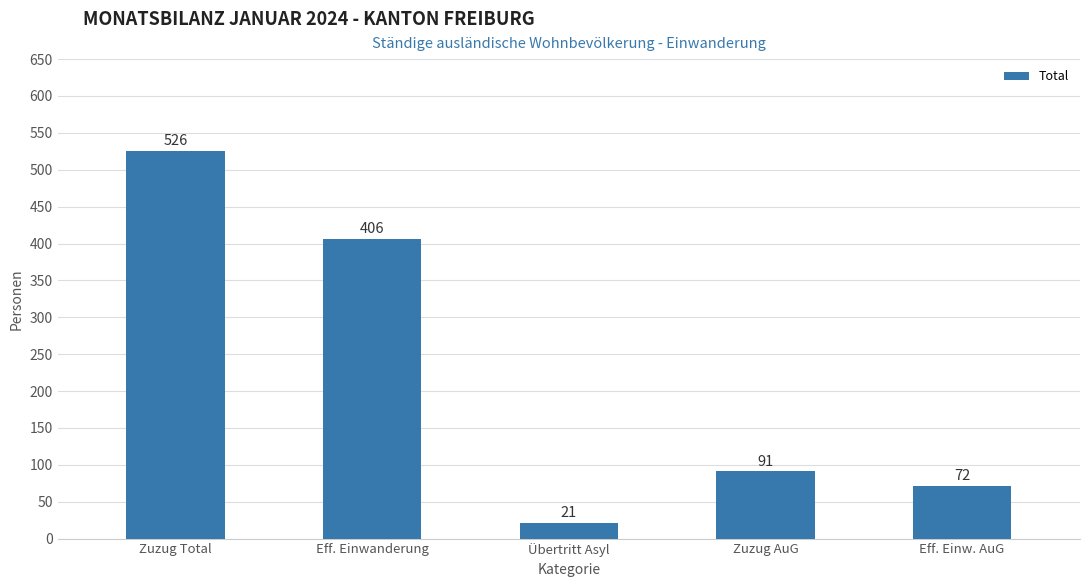

Rank the categories by value from lowest to highest.

Übertritt Asyl, Eff. Einw. AuG, Zuzug AuG, Eff. Einwanderung, Zuzug Total